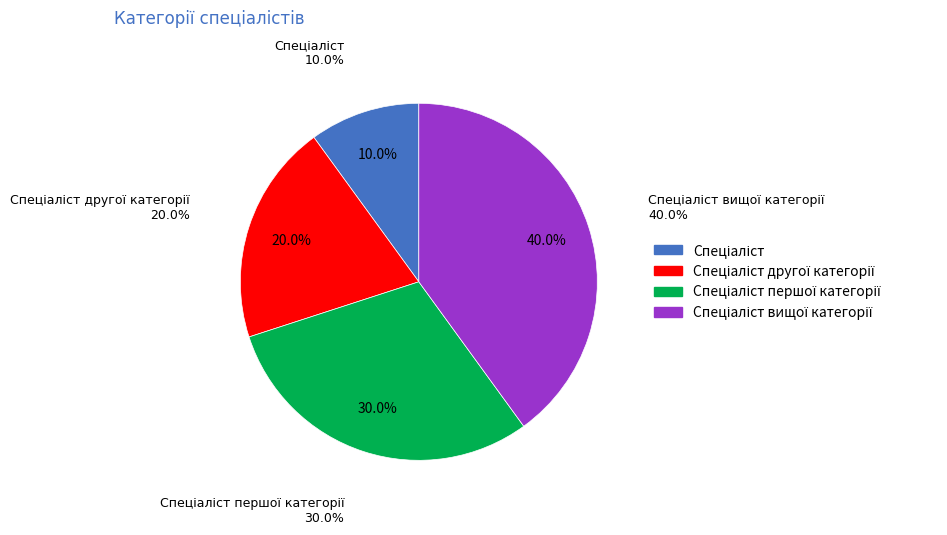

True or false: Спеціаліст вищої категорії accounts for 33% of the total.

False